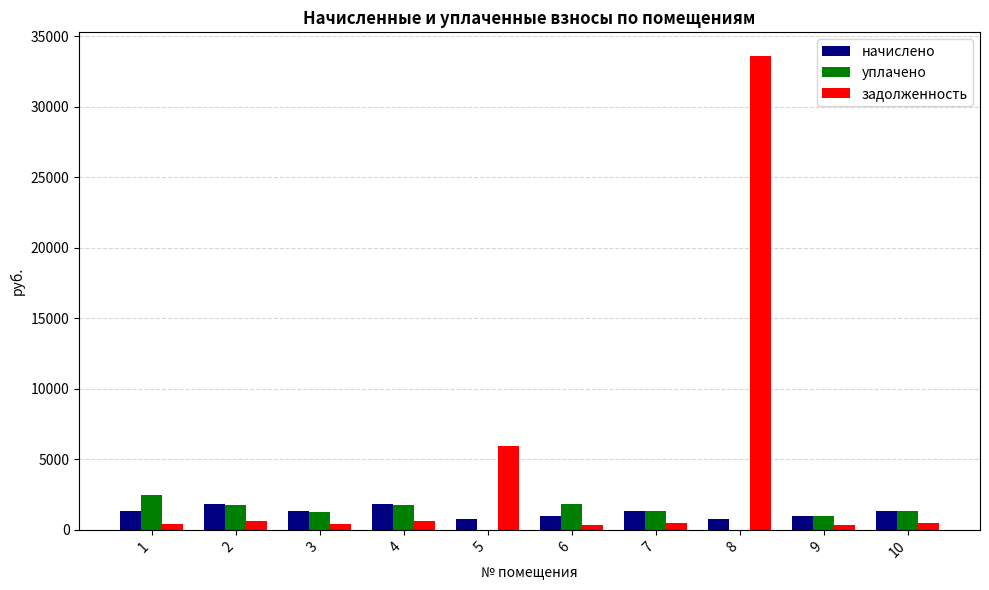

Between 5 and 10, which series saw the biggest shift?

задолженность